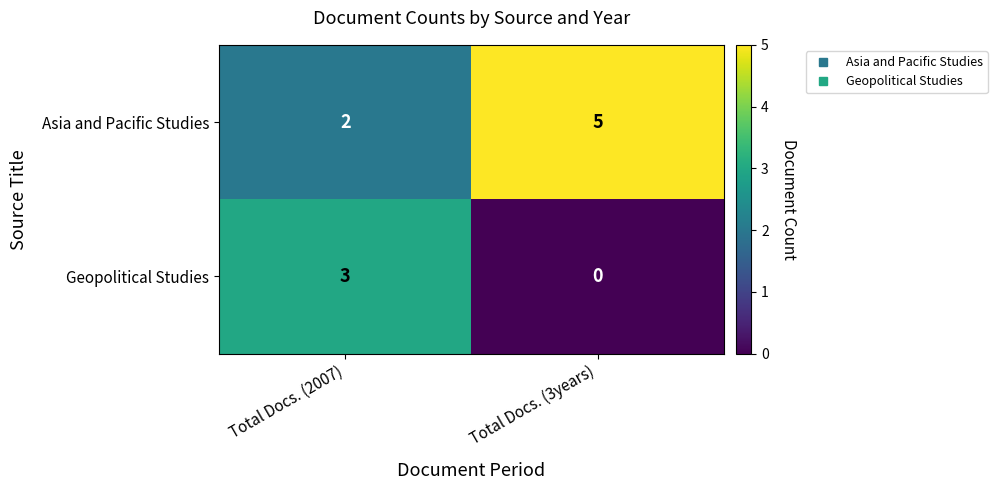

The value of Geopolitical Studies at Total Docs. (2007) is 3. True or false?

True